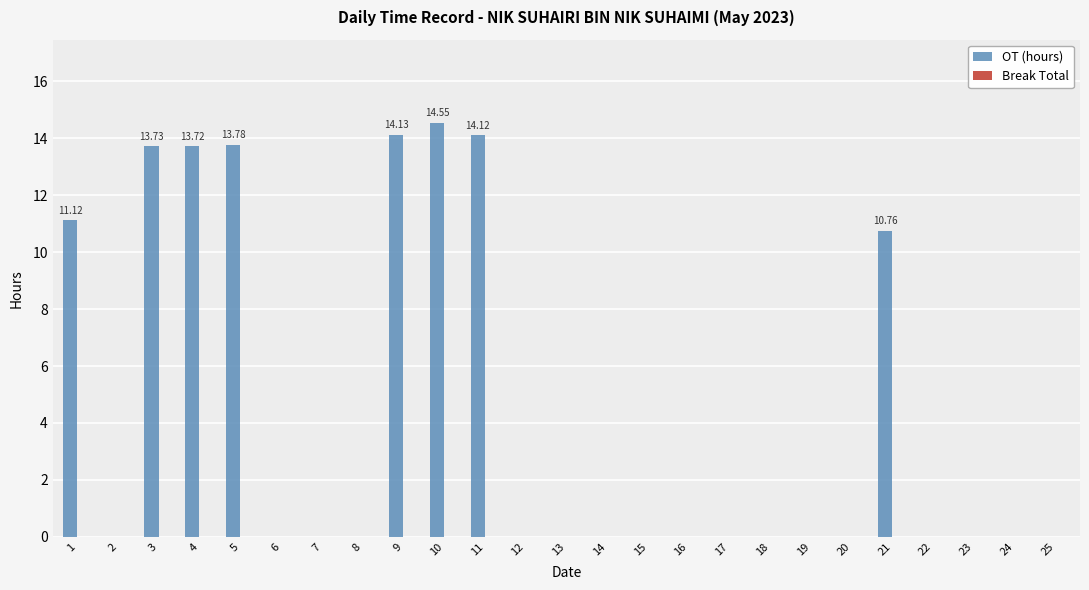

Which has a higher value, 18 or 21?

21